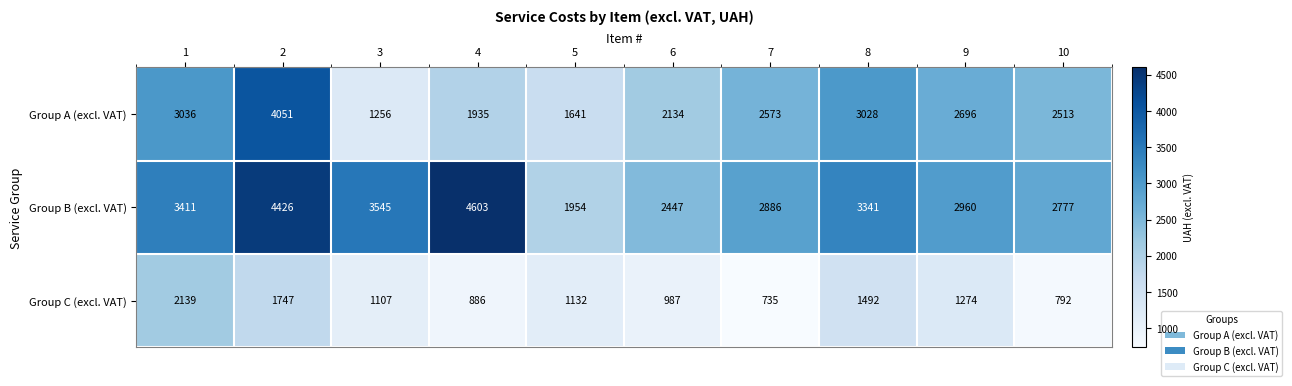

What is the sum of the Group A (excl. VAT) values at 3 and 8?

4284